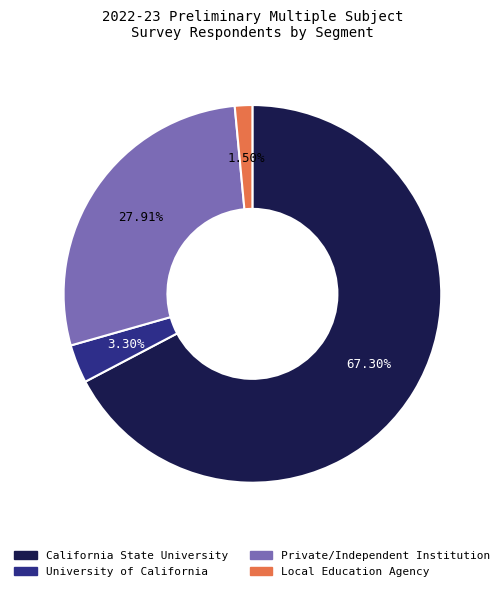

Which category has the smallest portion of the pie?

Local Education Agency